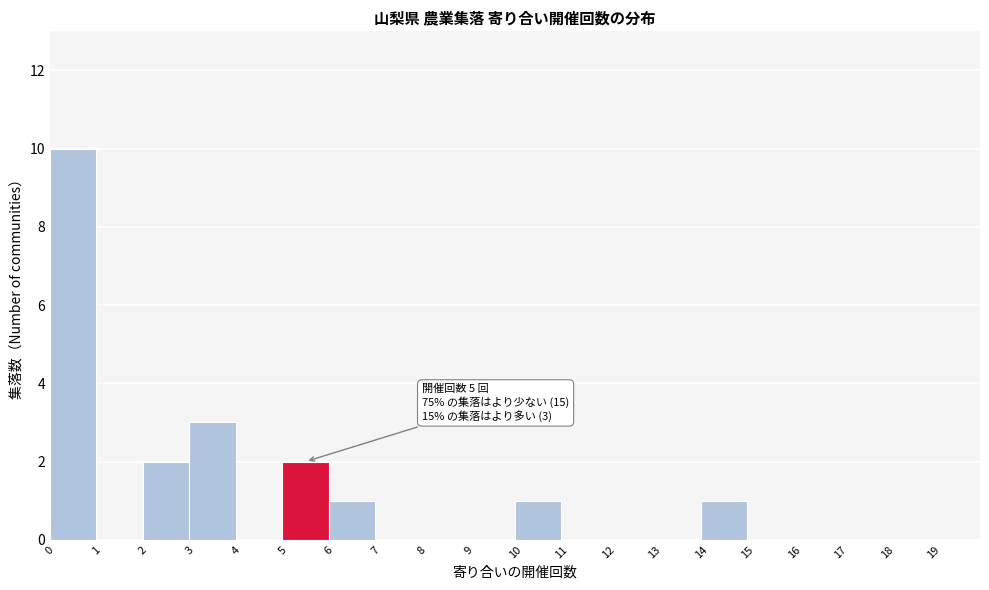

Over which range of the x-axis is the bar tallest?

0 to 1